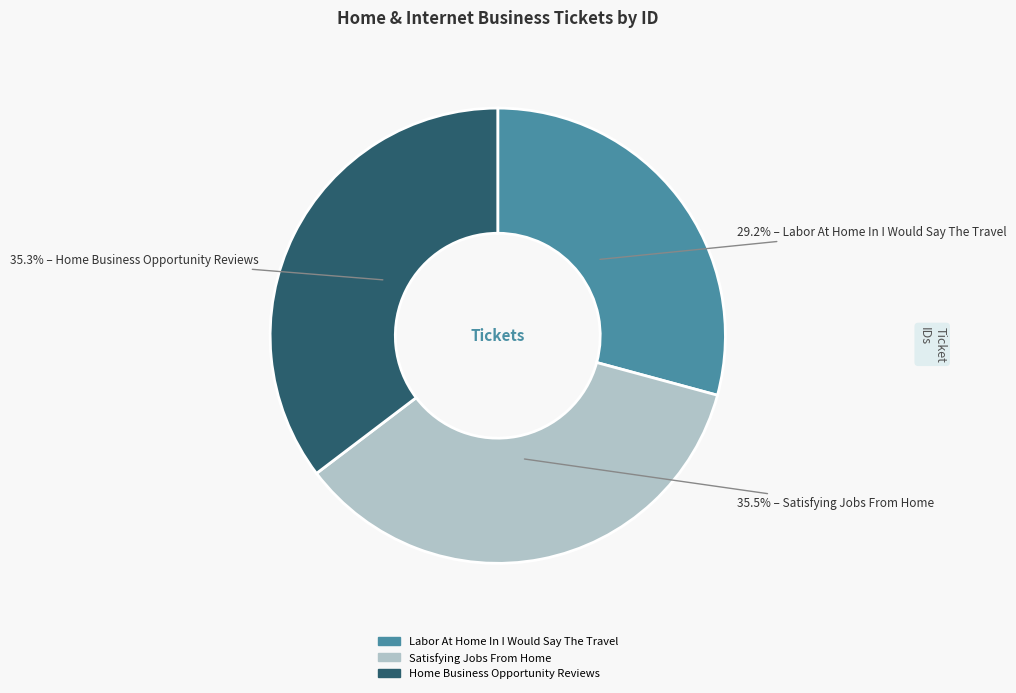

How many slices are in this pie chart?

3